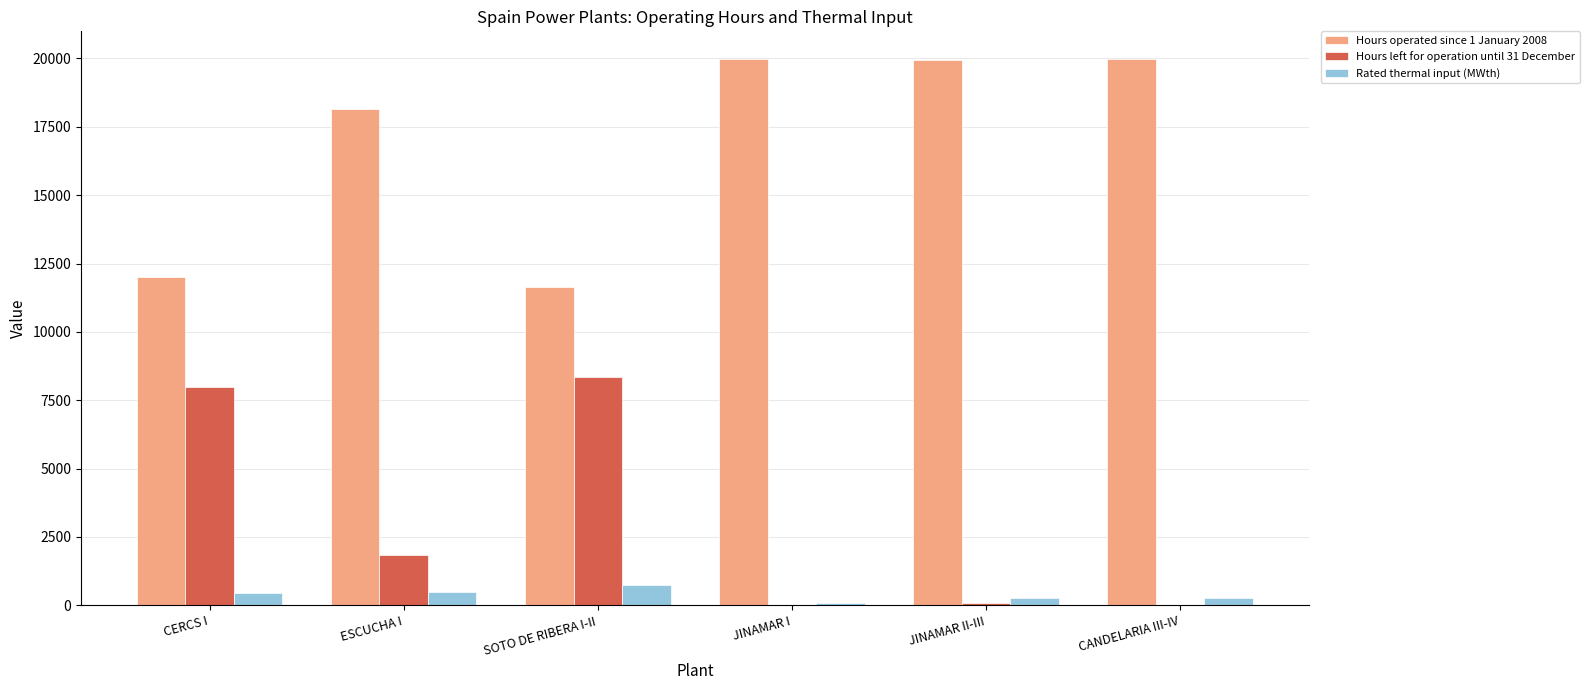

What is the greatest value displayed?

19992.0